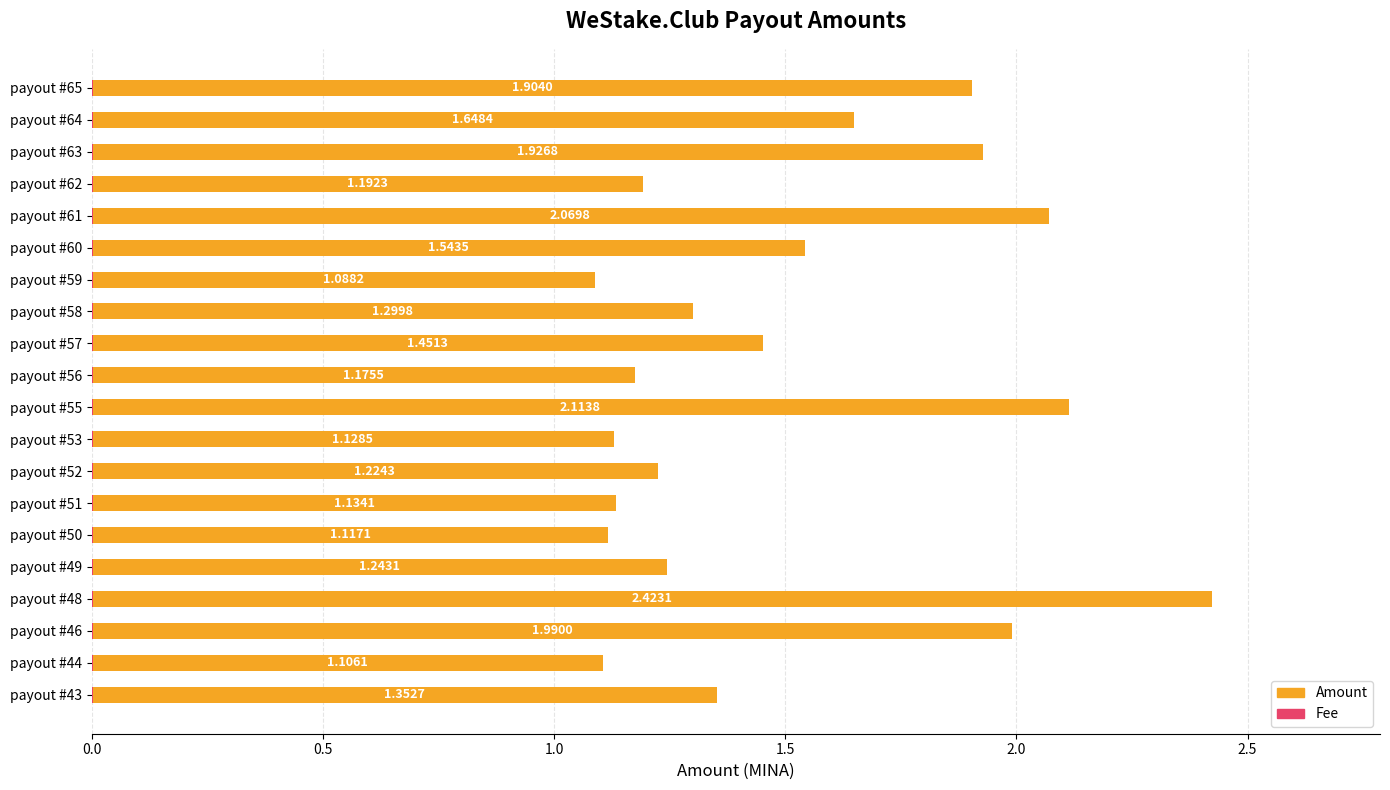

The Amount series shows 1.4 at payout #59. True or false?

False